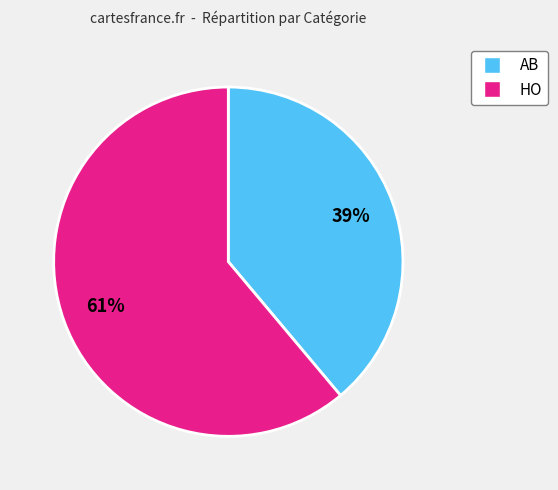

Approximately how many times larger is the value at HO compared to AB?

1.6